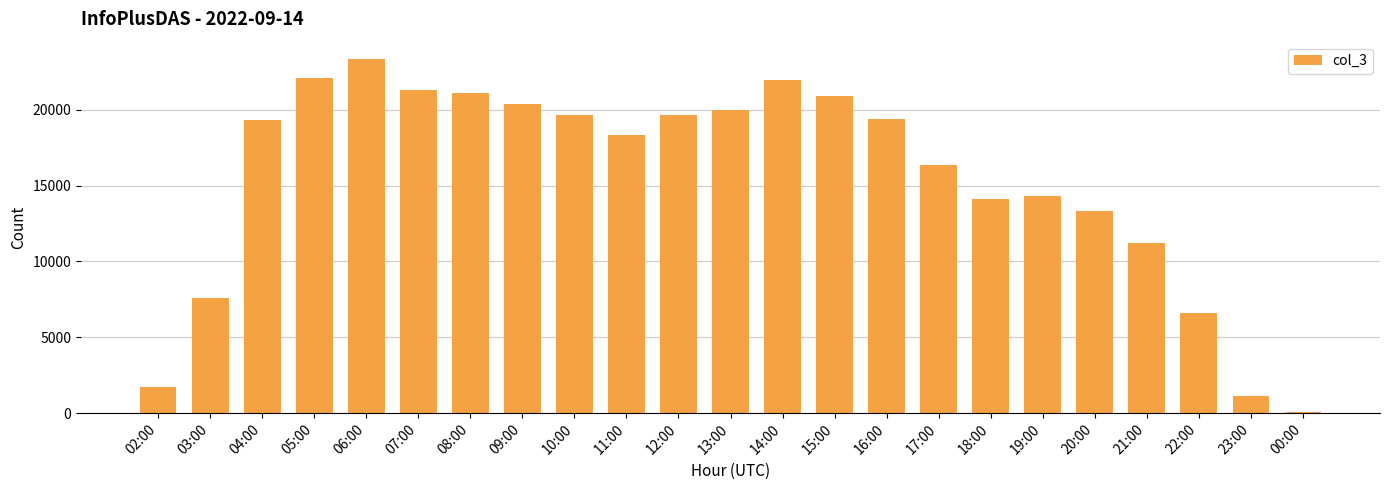

What is the label of the 17th bar from the right?

08:00